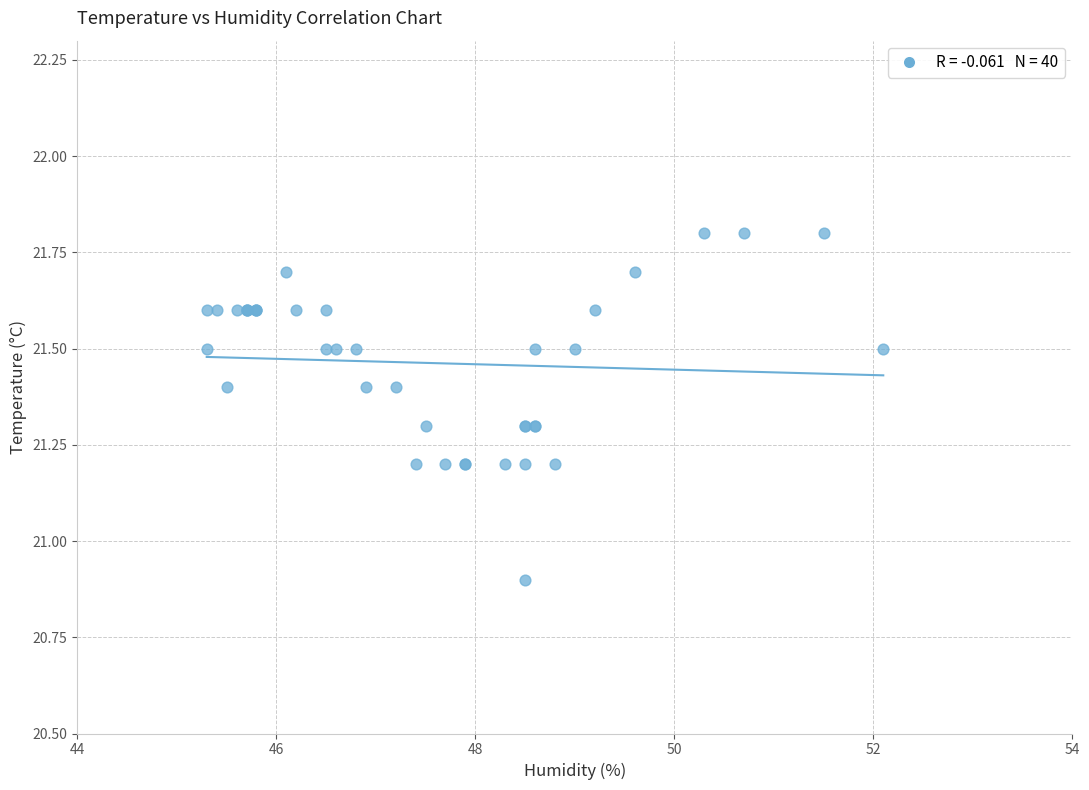

What Y value in the scatter plot is closest to 21?

20.9